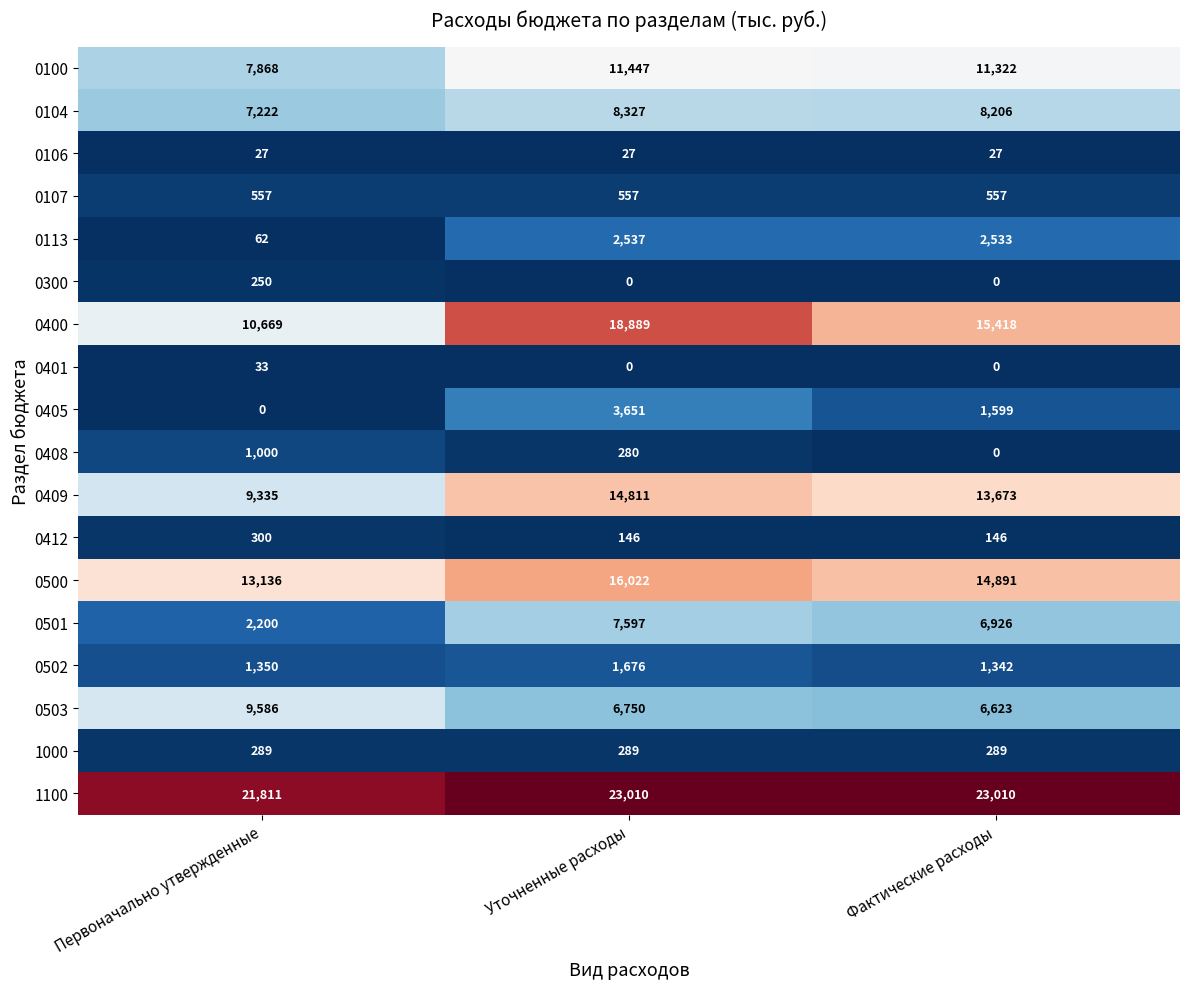

The value of 0405 at Фактические расходы is 2691. True or false?

False